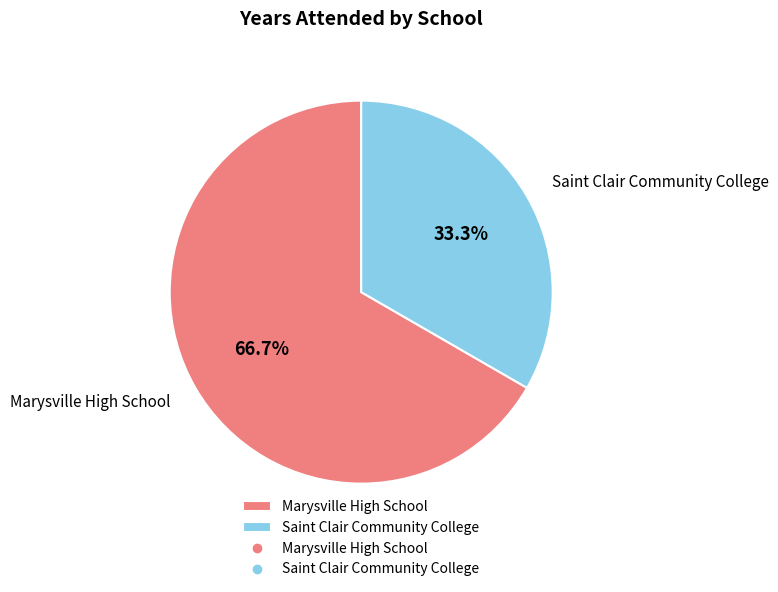

Count the number of slices in the pie.

2